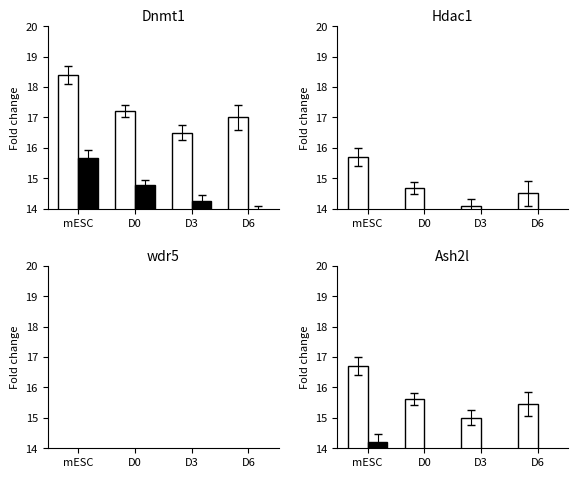

What is the label of the 3rd bar from the left?

D3